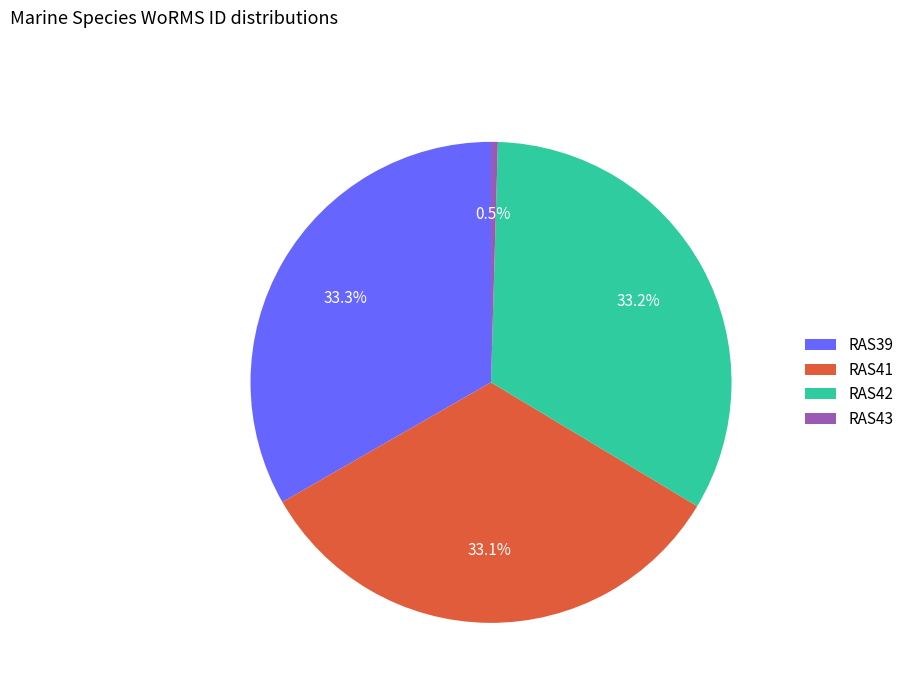

Between RAS43 and RAS39, which is larger?

RAS39